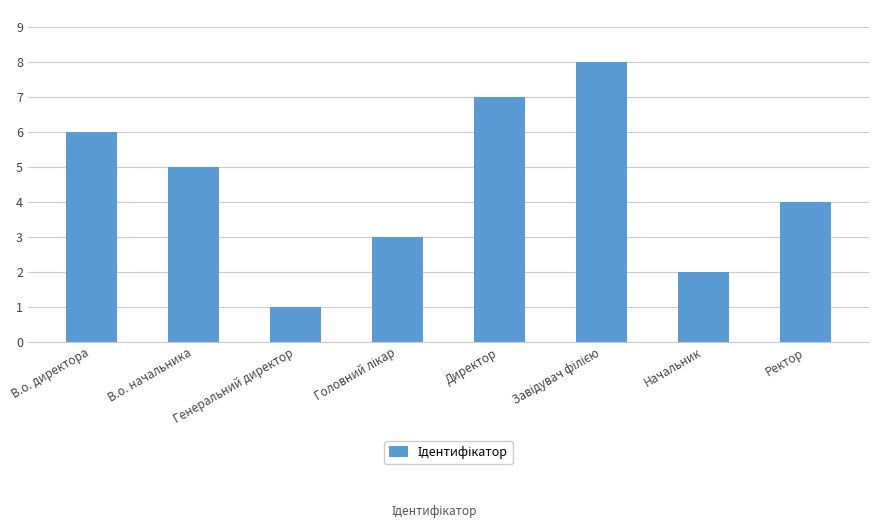

Between В.о. директора and Начальник, which is larger?

В.о. директора